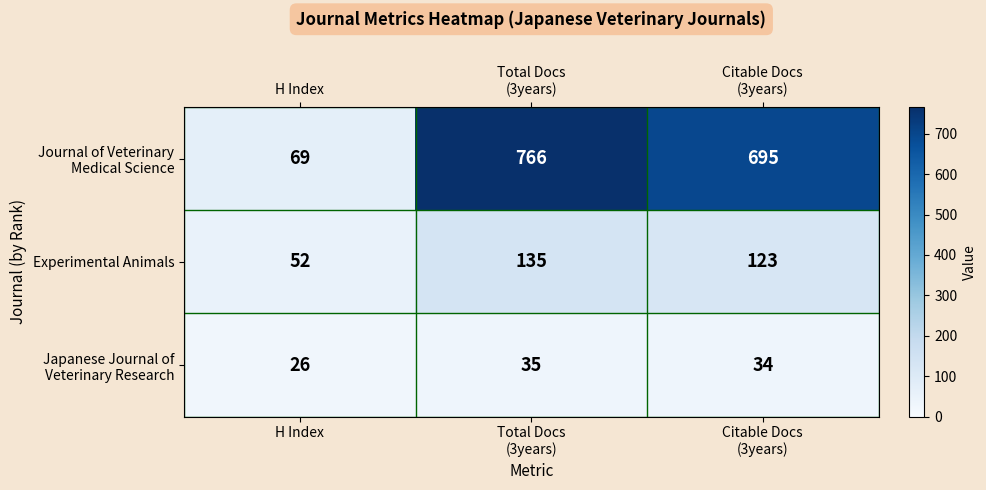

What is the difference between the highest and lowest values at H Index?

43